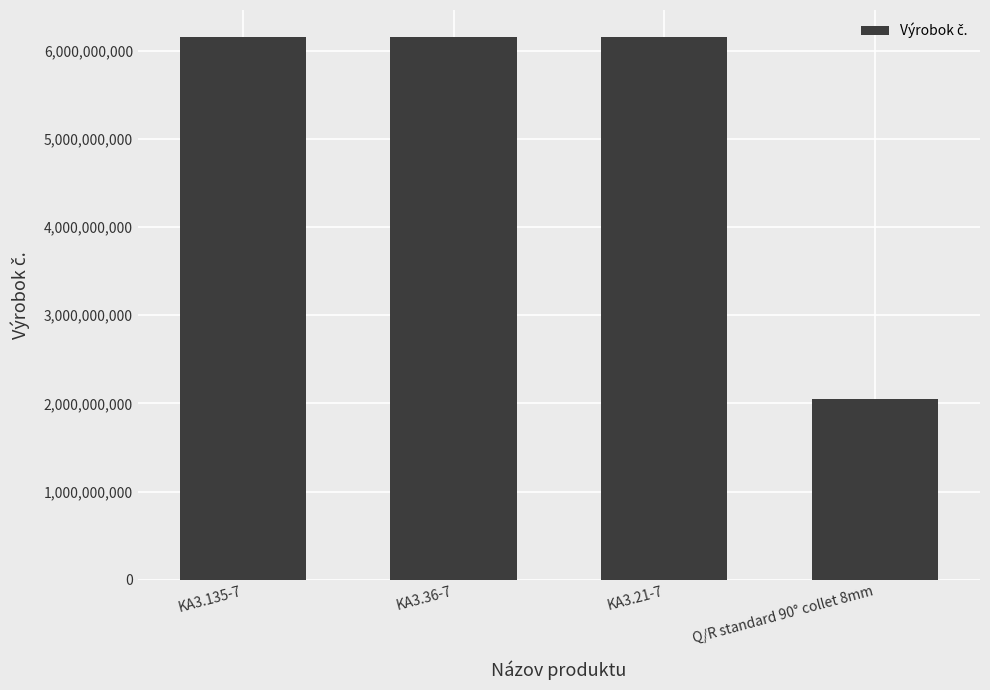

What value does the data have at Q/R standard 90° collet 8mm, to the nearest 50?

2050503550